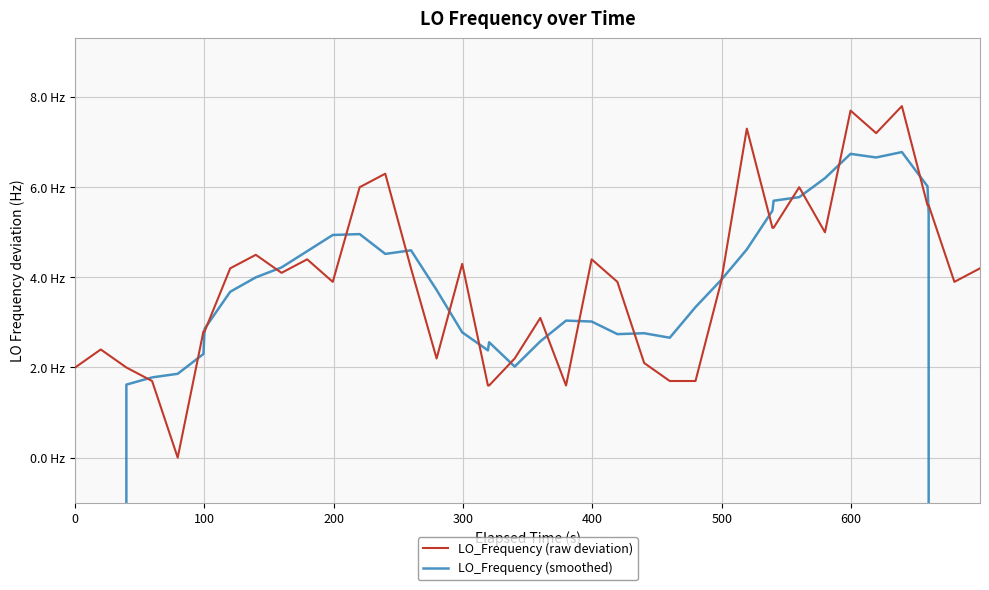

What is the difference between the second highest and minimum values in the LO_Frequency (smoothed) series?

114418804.1